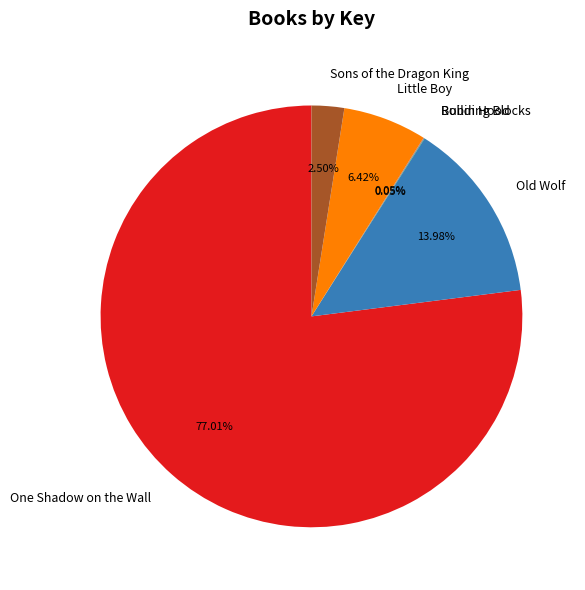

Combined, do Old Wolf and One Shadow on the Wall account for over 50%?

Yes